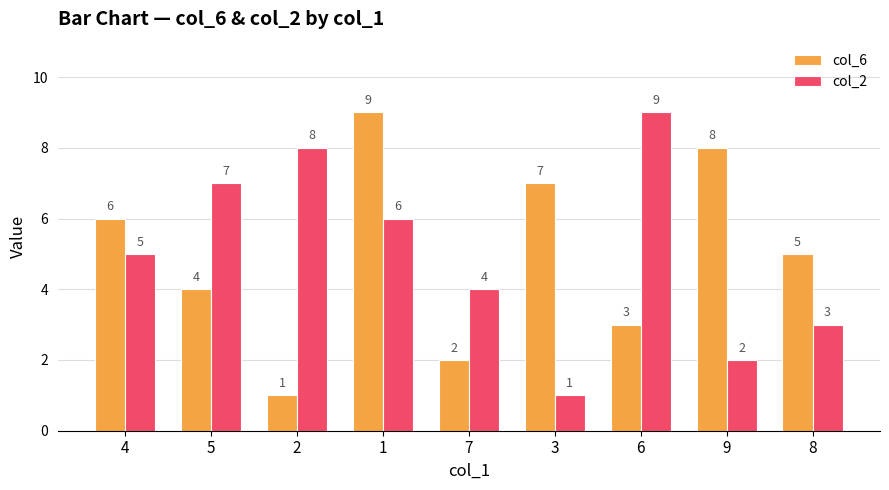

Rank the series at 9 from highest to lowest value.

col_6, col_2